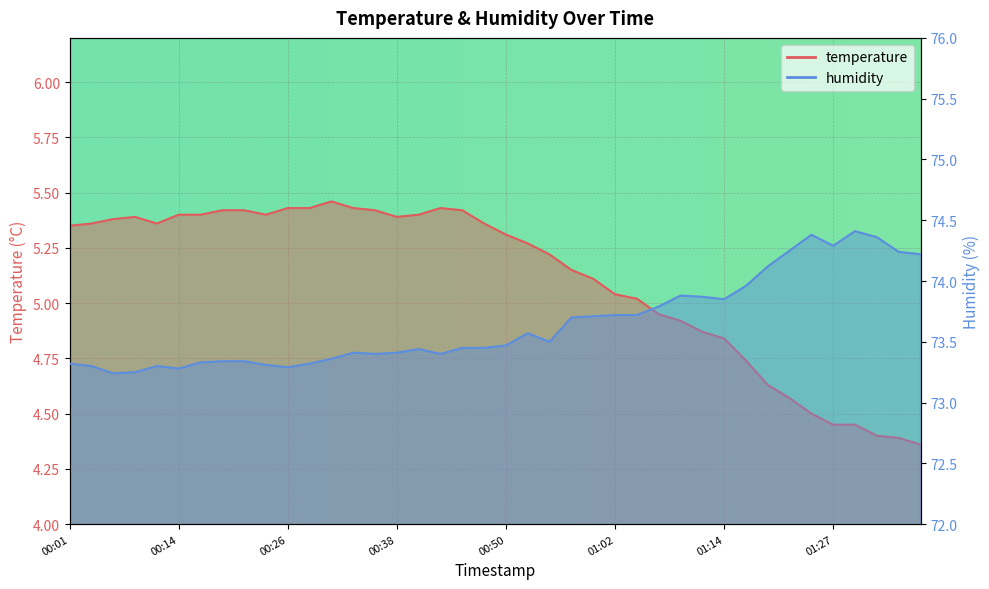

What is the label of the 9th point from the right?

01:17